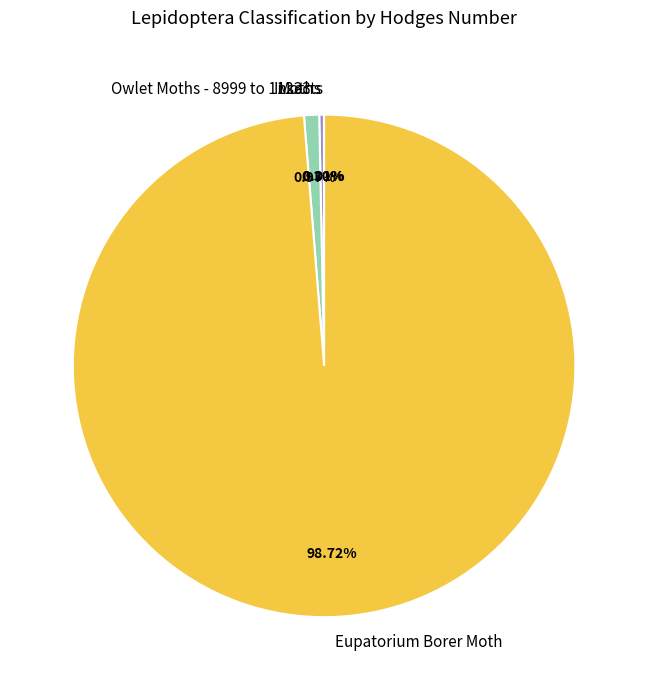

To the nearest percent, what is the combined percentage of Moths and Owlet Moths - 8999 to 11233?

1%